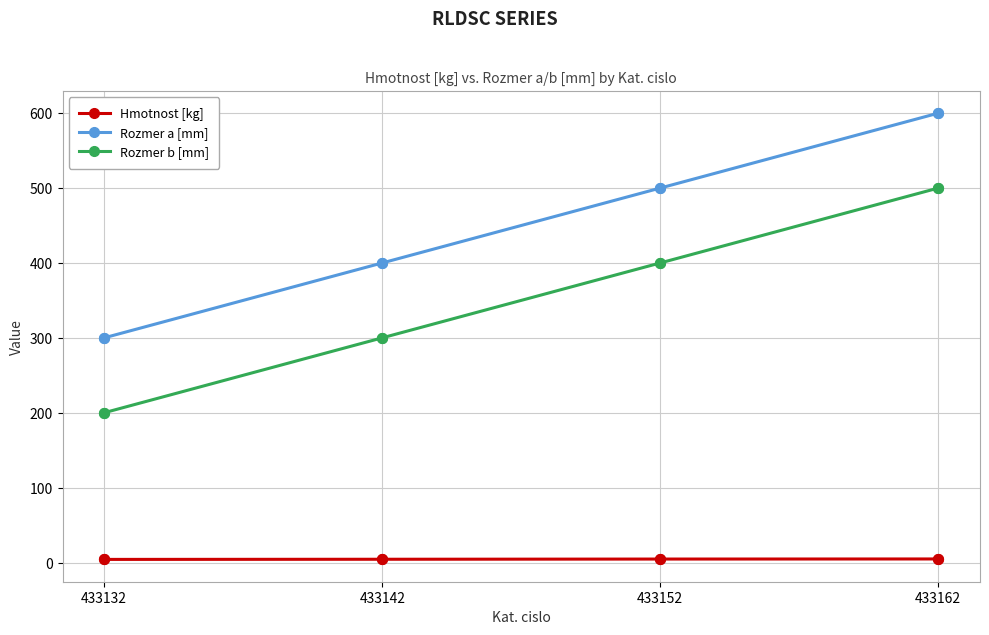

Which series has the largest total across all categories?

Rozmer a [mm]